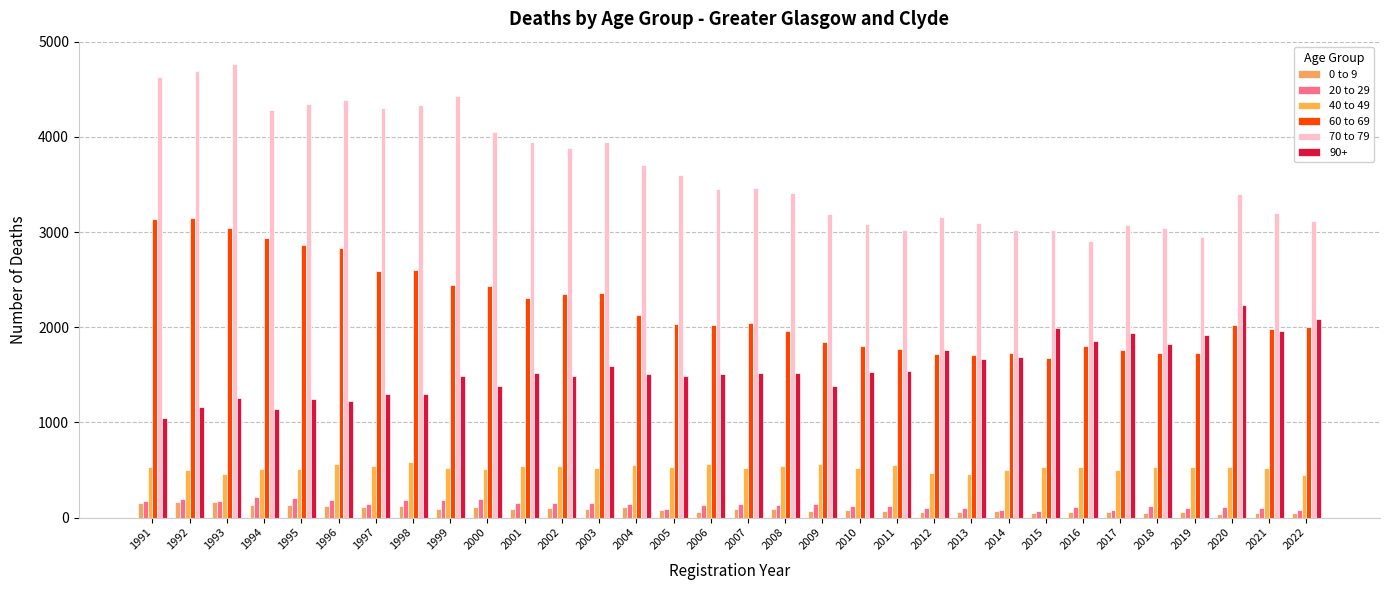

The value of 20 to 29 at 1993 is 174. True or false?

True